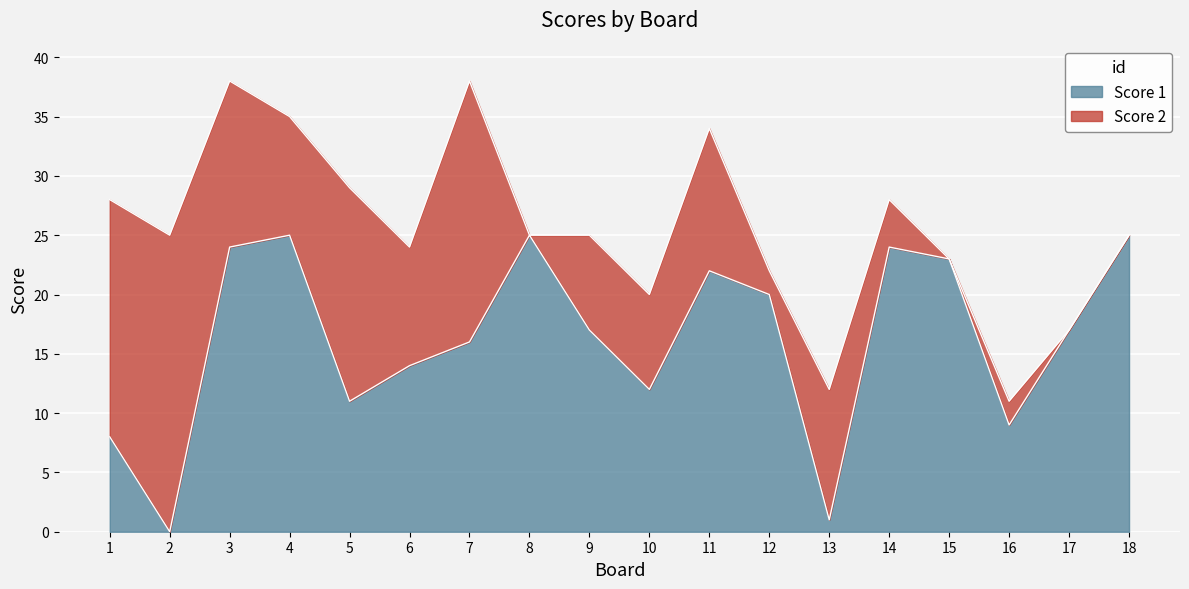

What is the value of the 16th point from the left?

9